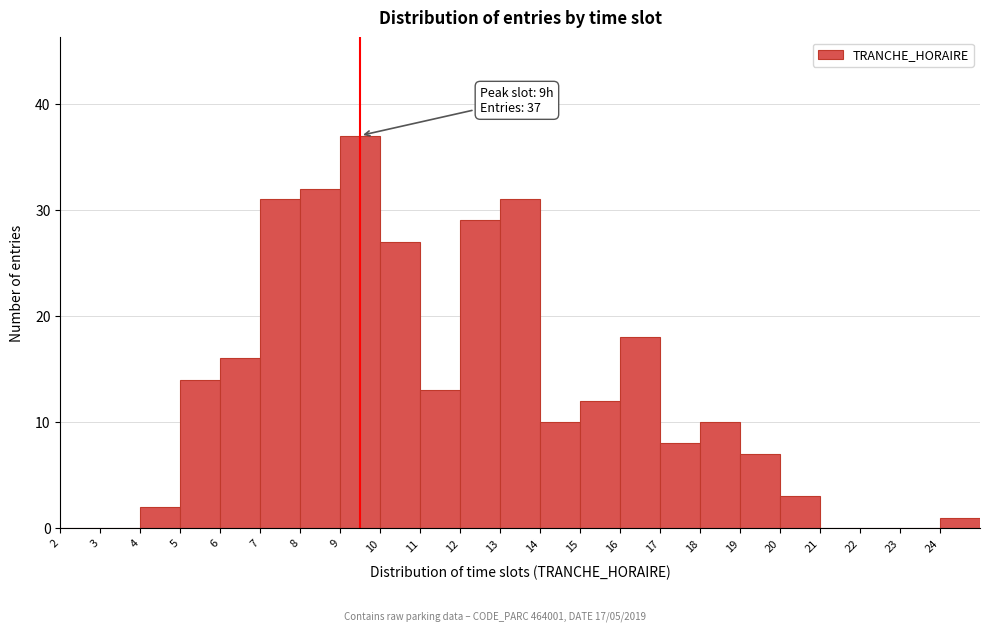

Which range on the x-axis has the tallest bar?

9 to 10